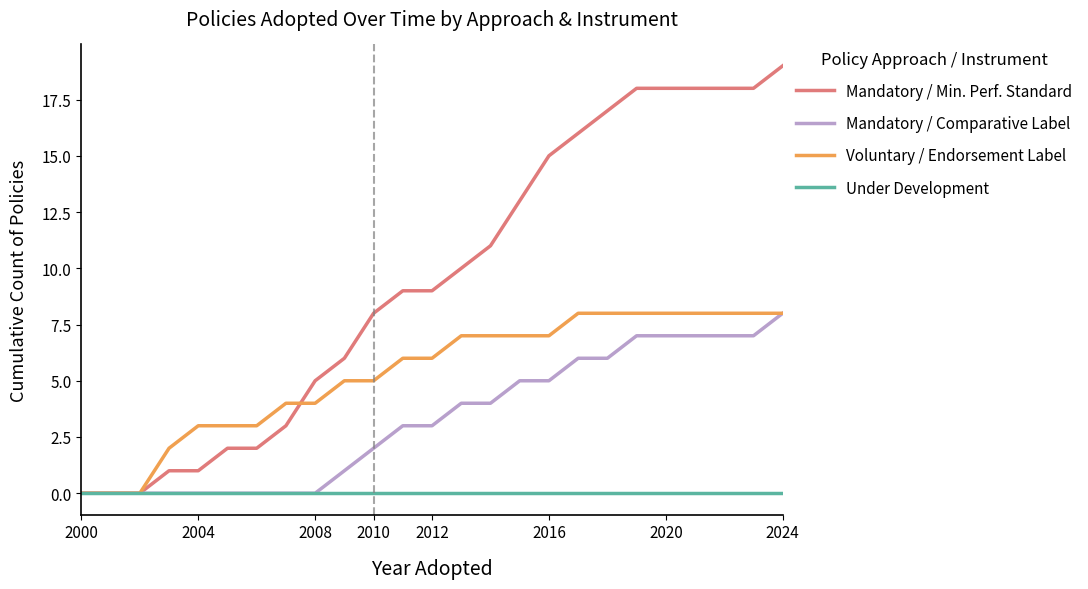

Which series has the widest spread of values?

Mandatory / Min. Perf. Standard